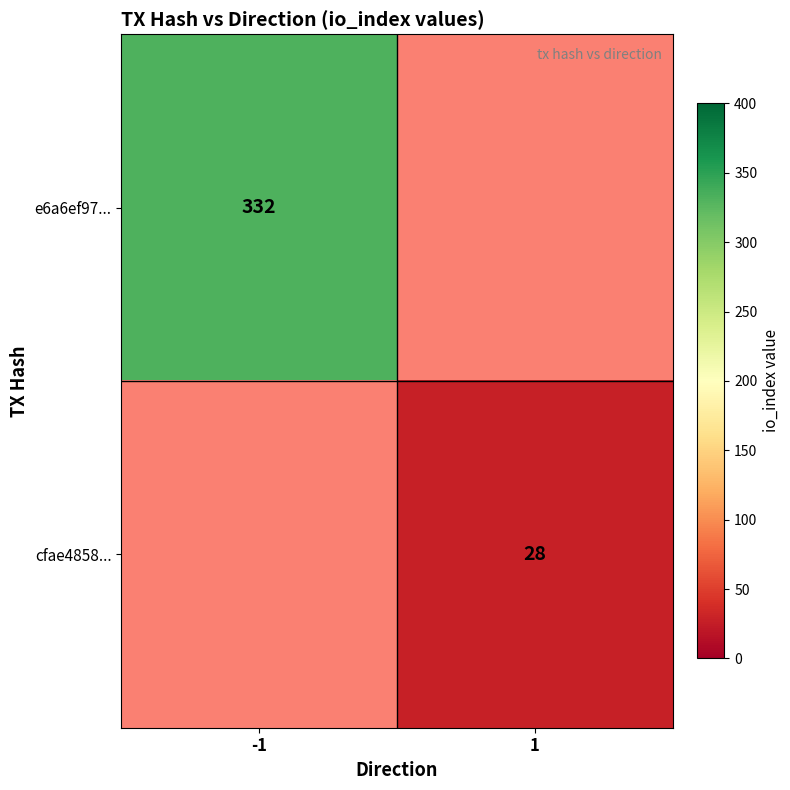

The value of e6a6ef97... at -1 is 467. True or false?

False